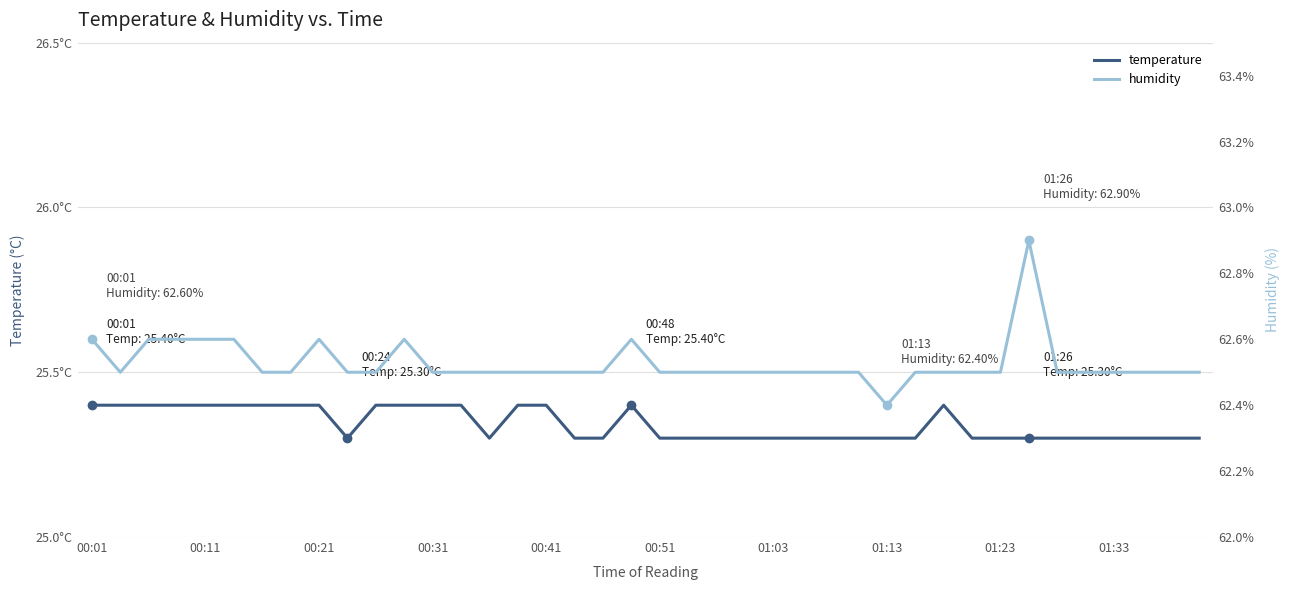

How many interior local valleys does the humidity series have?

2